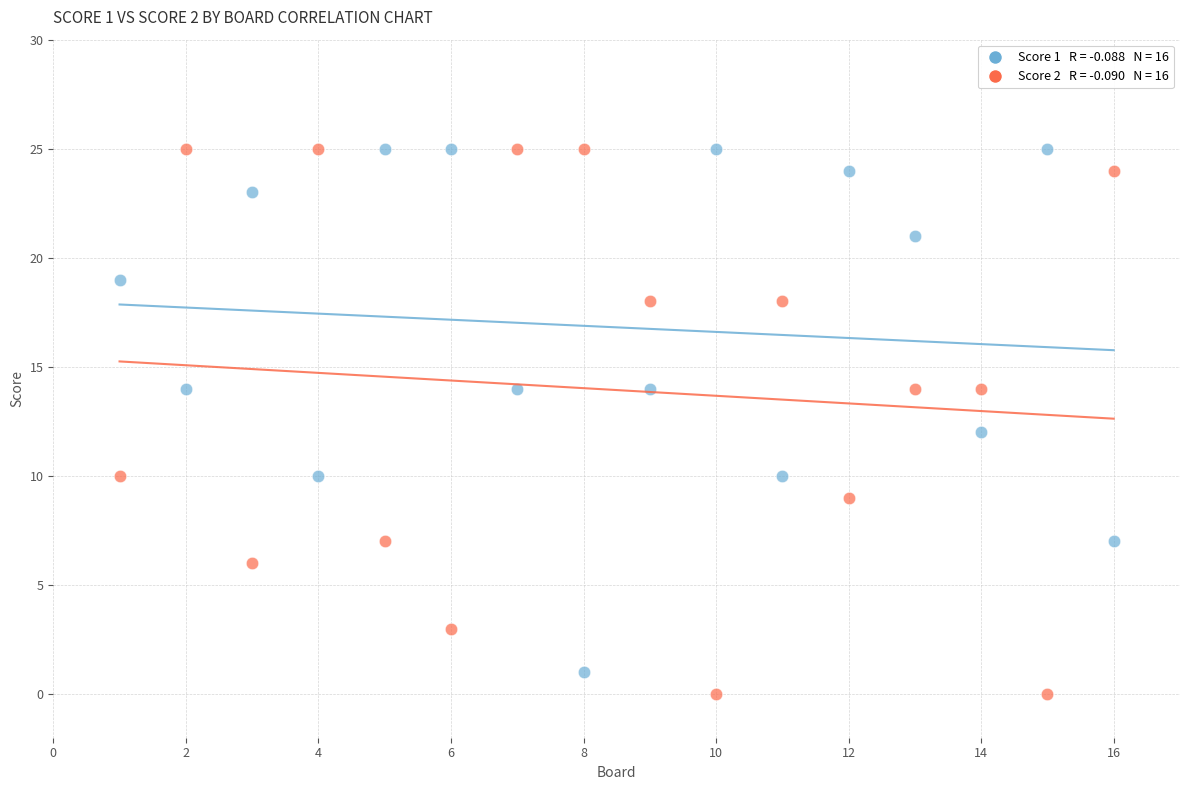

Across all data points, what is the range of X values (max minus min)?

15